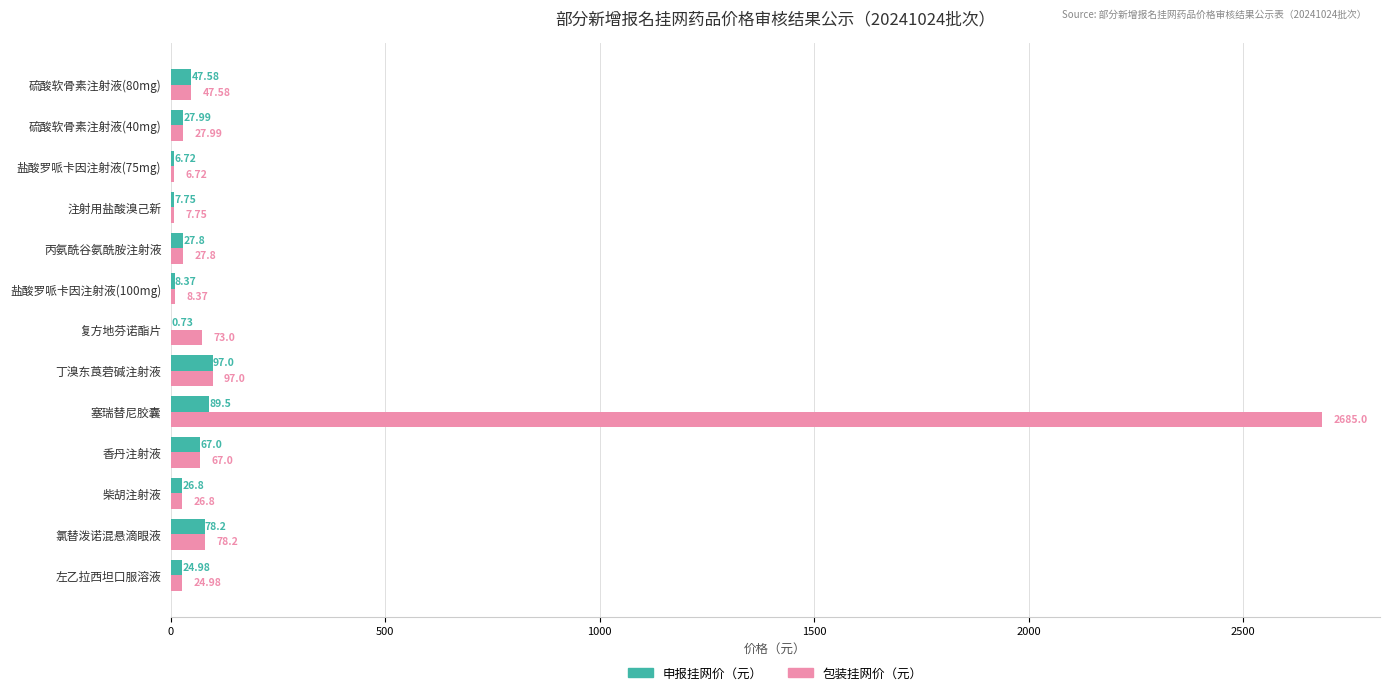

At which category is the sum across all series the highest?

塞瑞替尼胶囊